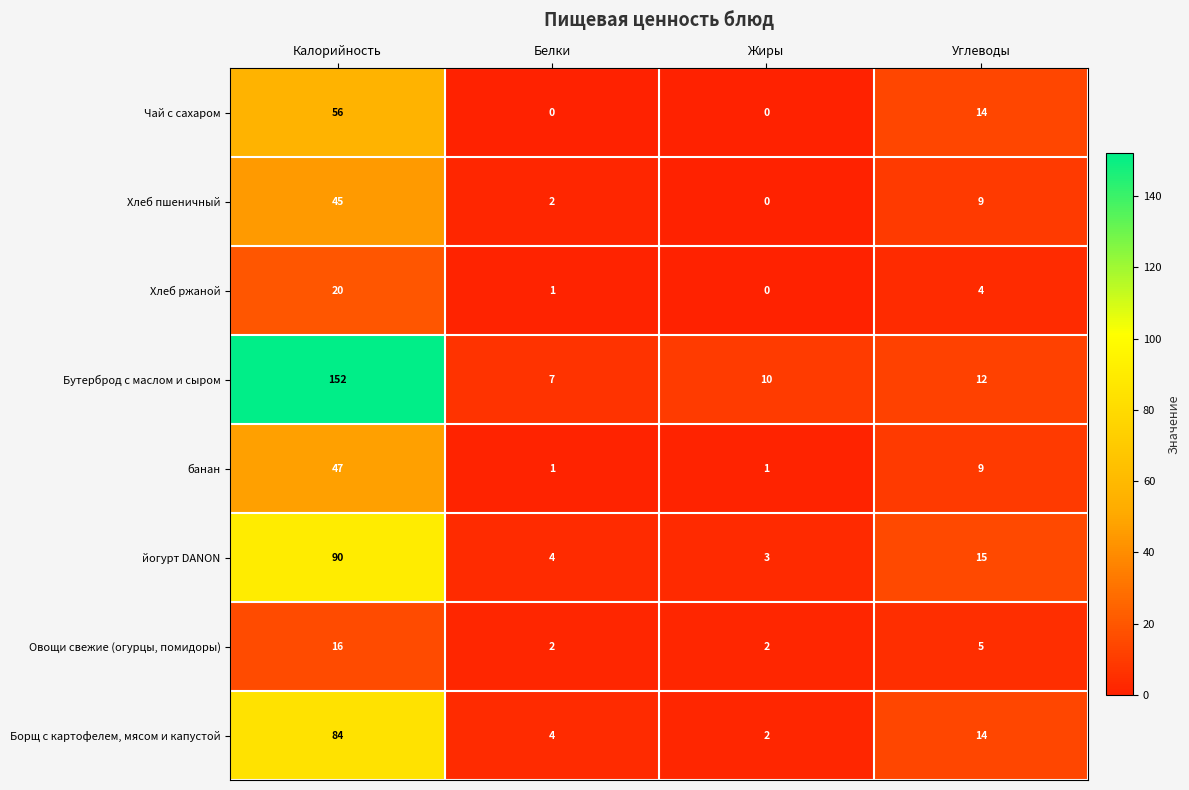

The Чай с сахаром series shows 23 at Жиры. True or false?

False